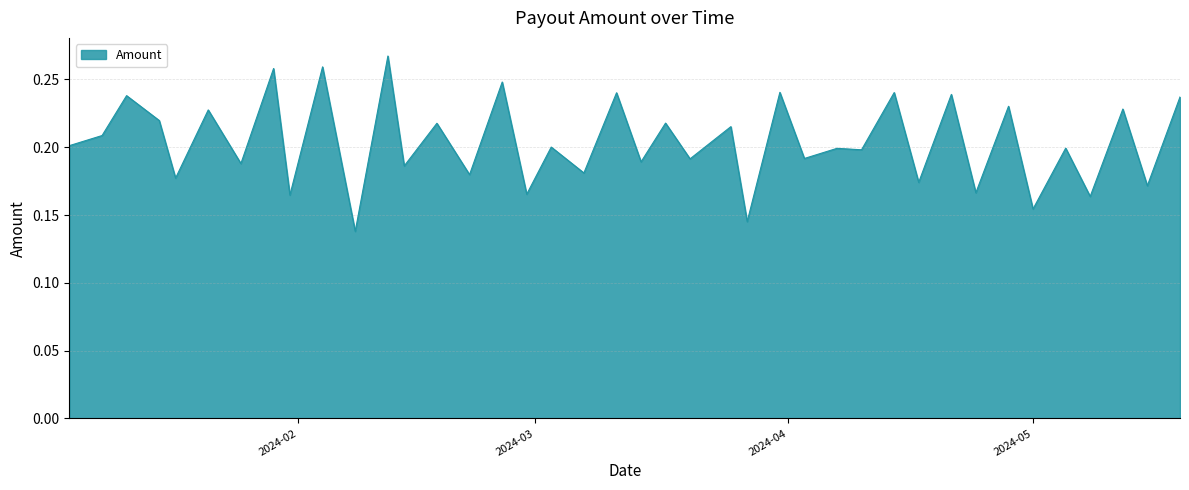

What is the average value?

0.2